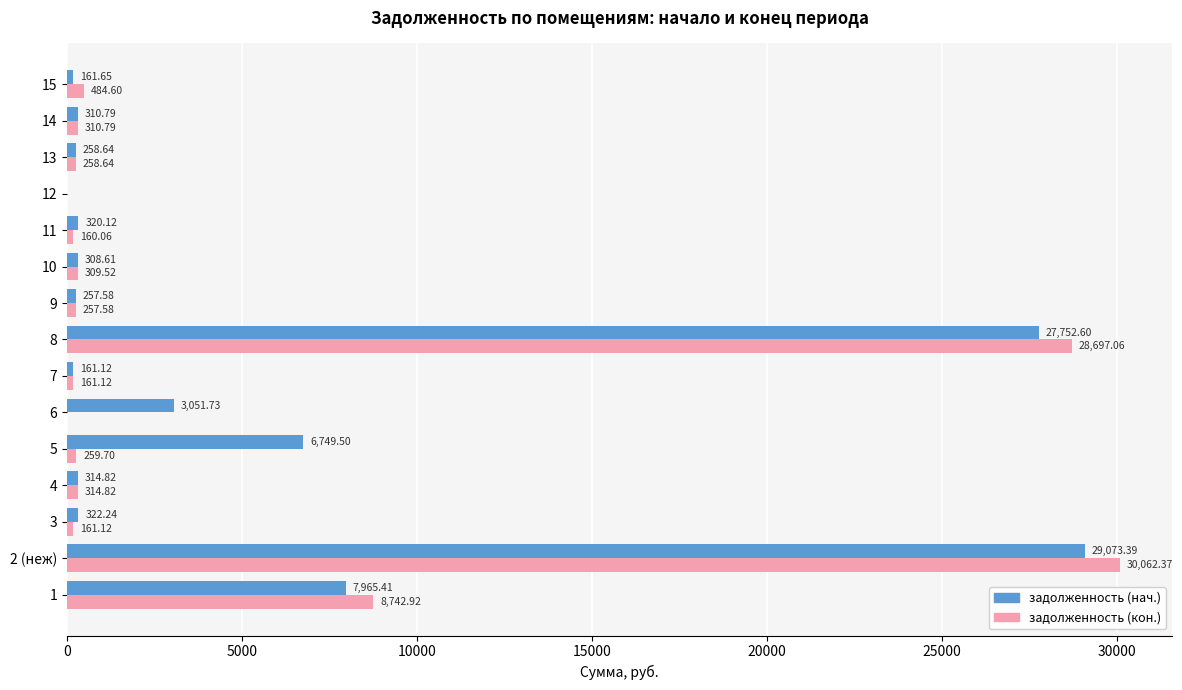

What is the total value across all series at 2 (неж)?

59135.8